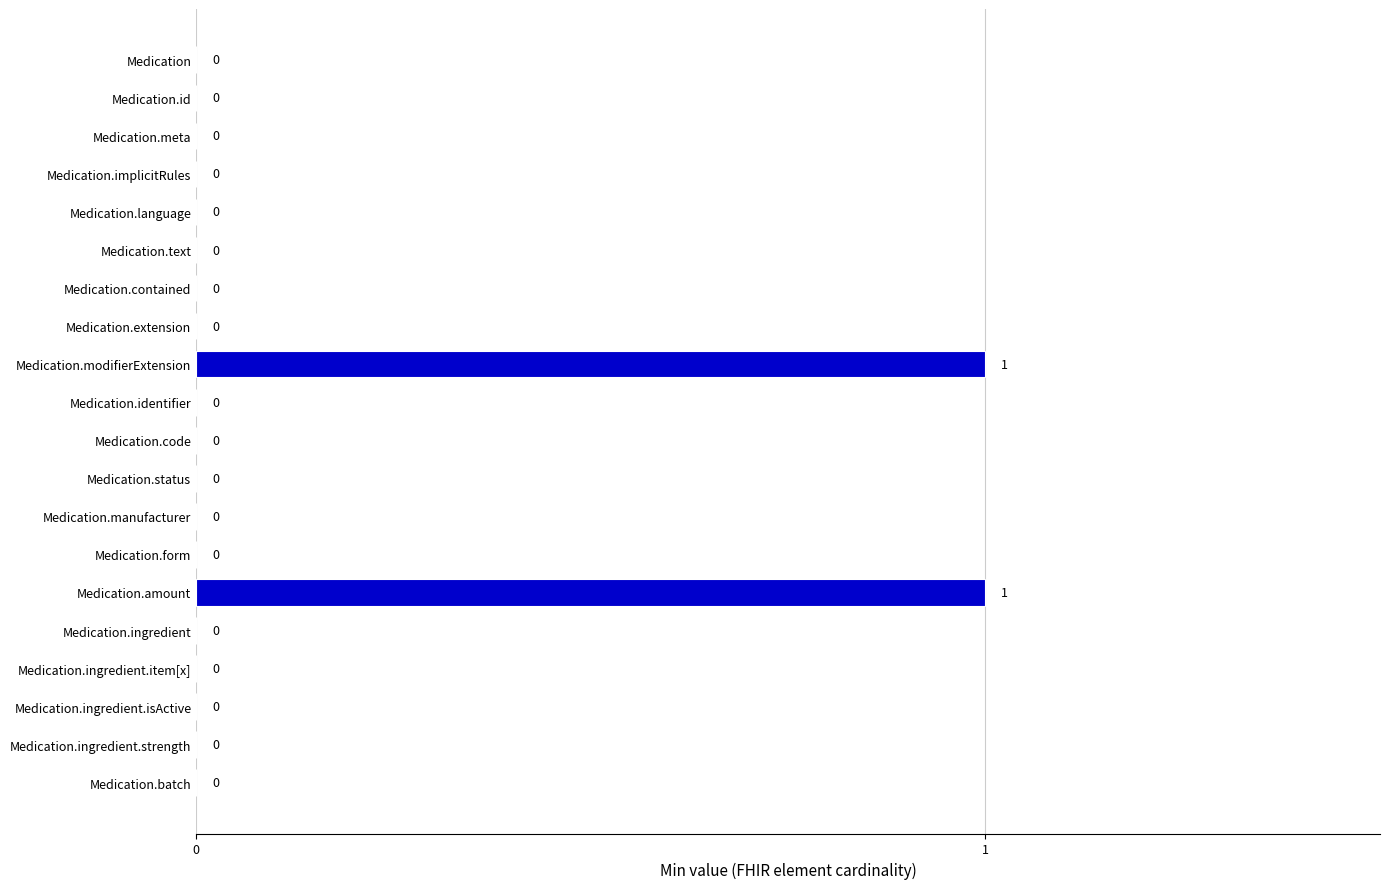

Reading top to bottom, transcribe all the data shown in this chart.

Medication=0	Medication.id=0	Medication.meta=0	Medication.implicitRules=0	Medication.language=0	Medication.text=0	Medication.contained=0	Medication.extension=0	Medication.modifierExtension=1	Medication.identifier=0	Medication.code=0	Medication.status=0	Medication.manufacturer=0	Medication.form=0	Medication.amount=1	Medication.ingredient=0	Medication.ingredient.item[x]=0	Medication.ingredient.isActive=0	Medication.ingredient.strength=0	Medication.batch=0